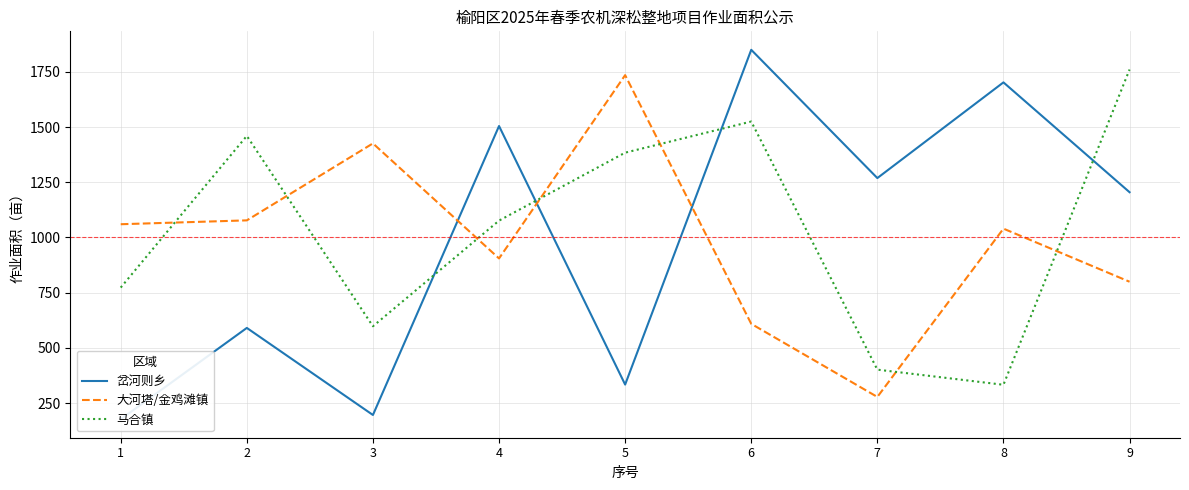

True or false: 大河塔/金鸡滩镇 has more than 1 interior local peaks.

True